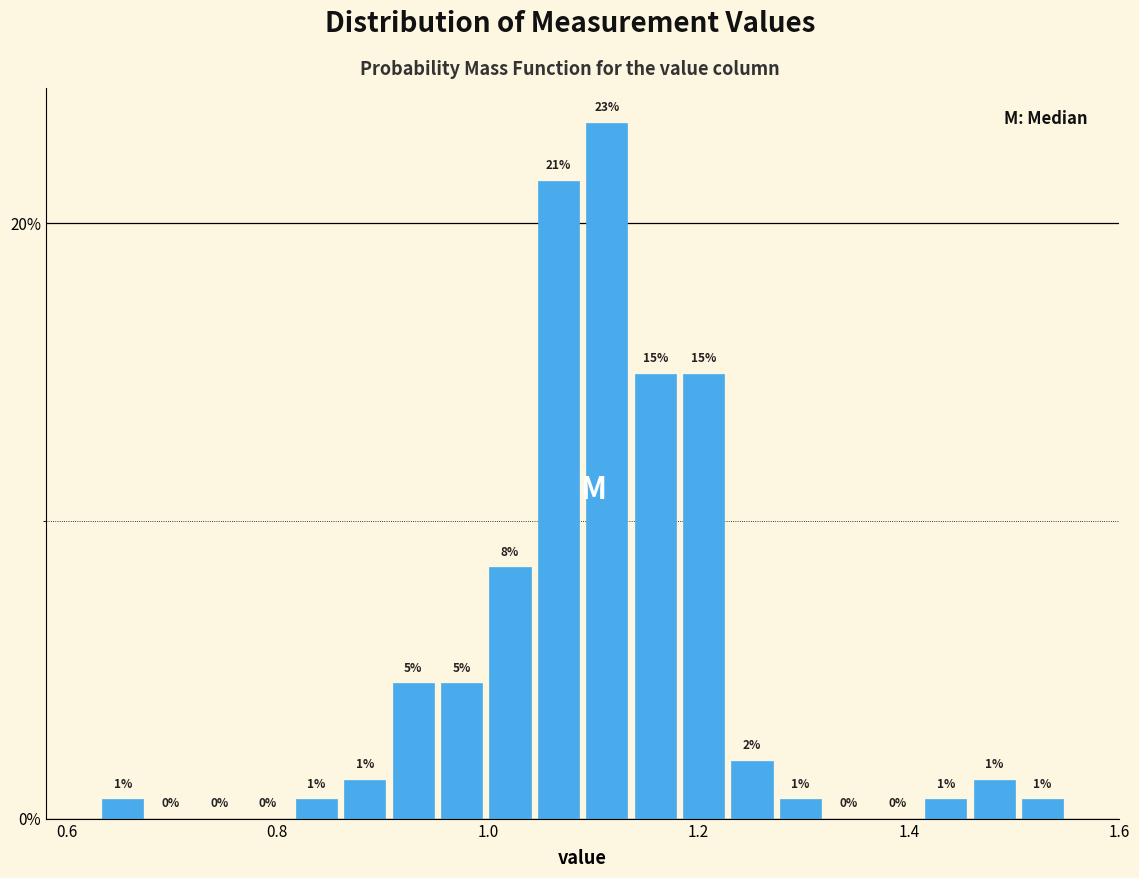

Read against the x-axis, roughly where is the centre of the tallest bar?

1.12